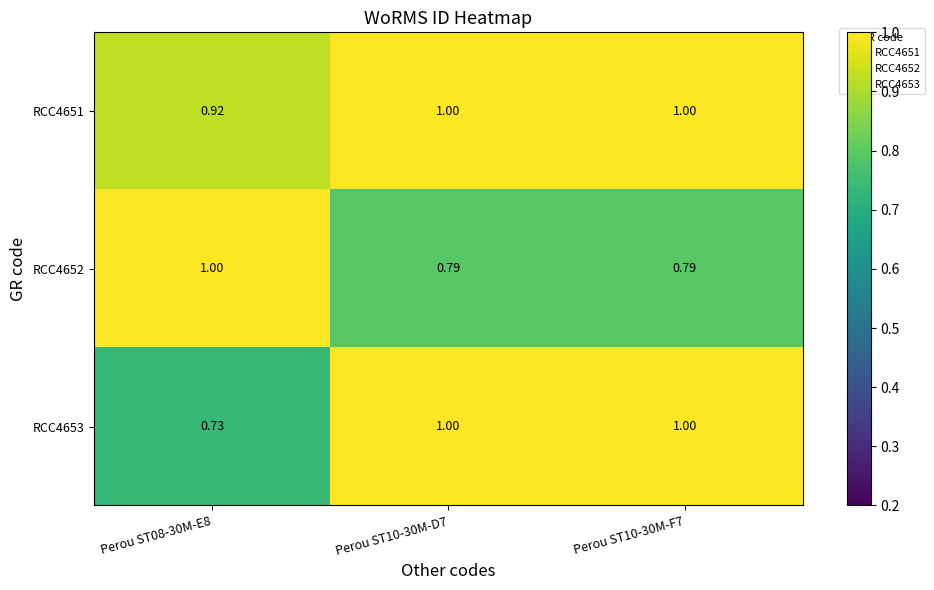

Is the value of RCC4652 at Perou ST10-30M-D7 greater than the value of RCC4651 at Perou ST10-30M-F7?

No